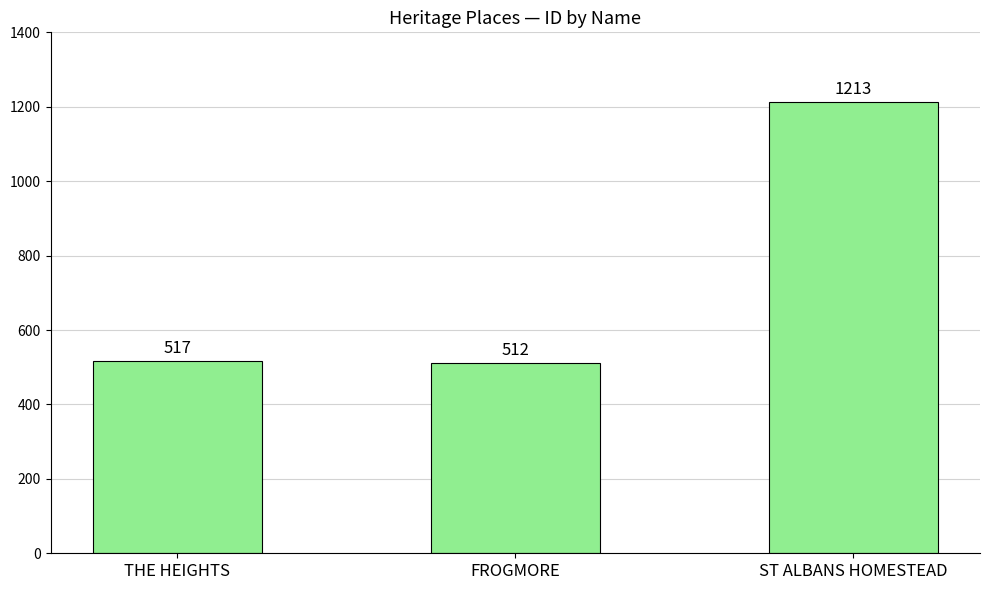

What is the difference between the values at FROGMORE and THE HEIGHTS?

5